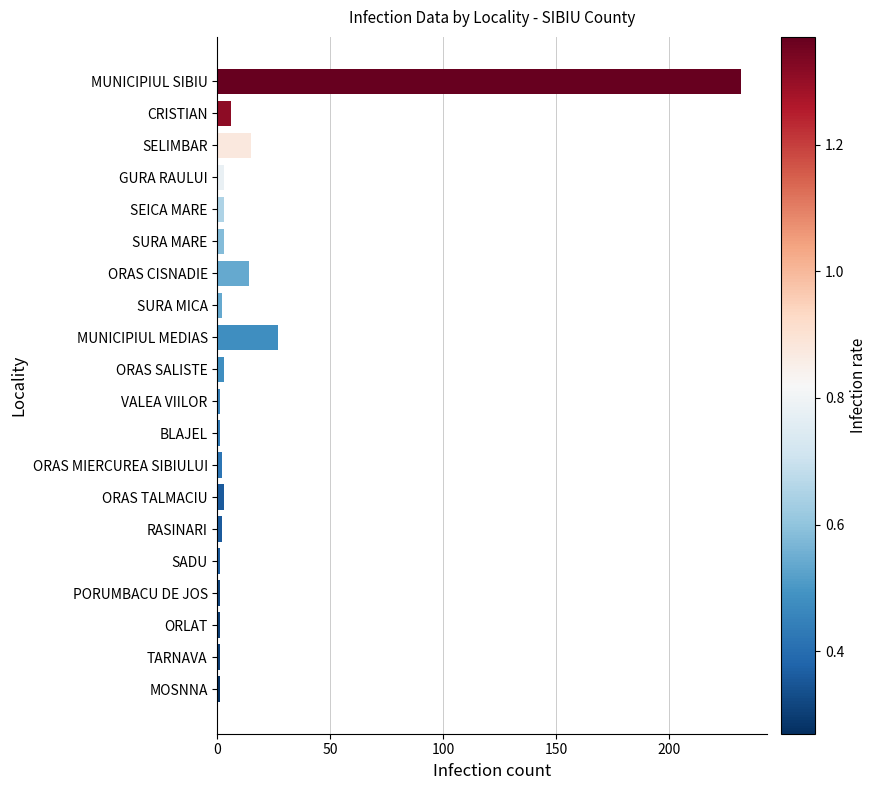

How many bars are there in total?

20